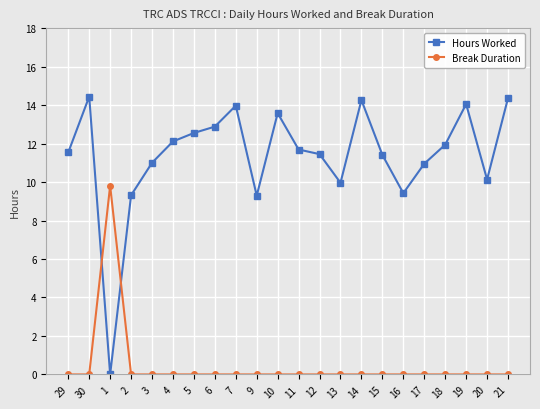

Is this an area chart (filled region under the line)?

No